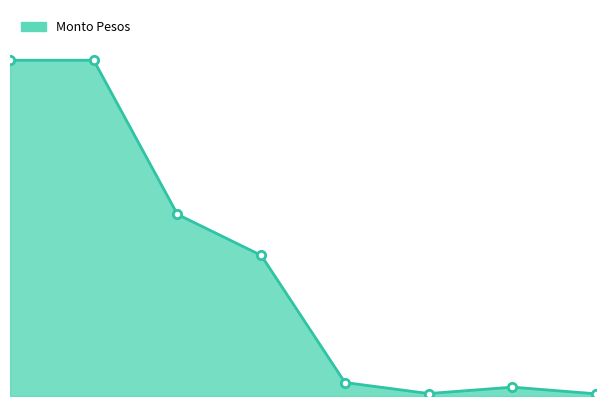

Is this an area chart (filled region under the line)?

Yes